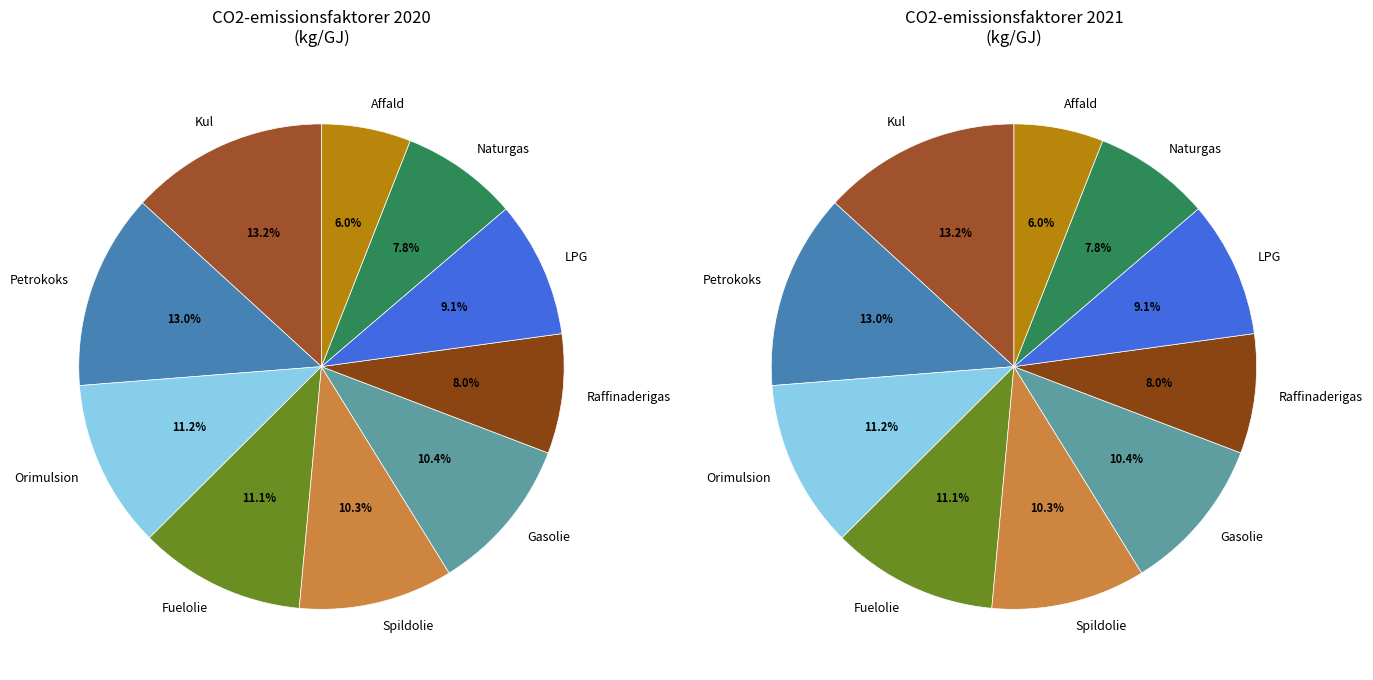

Combined, what portion of the pie is Spildolie and Gasolie?

20.7%